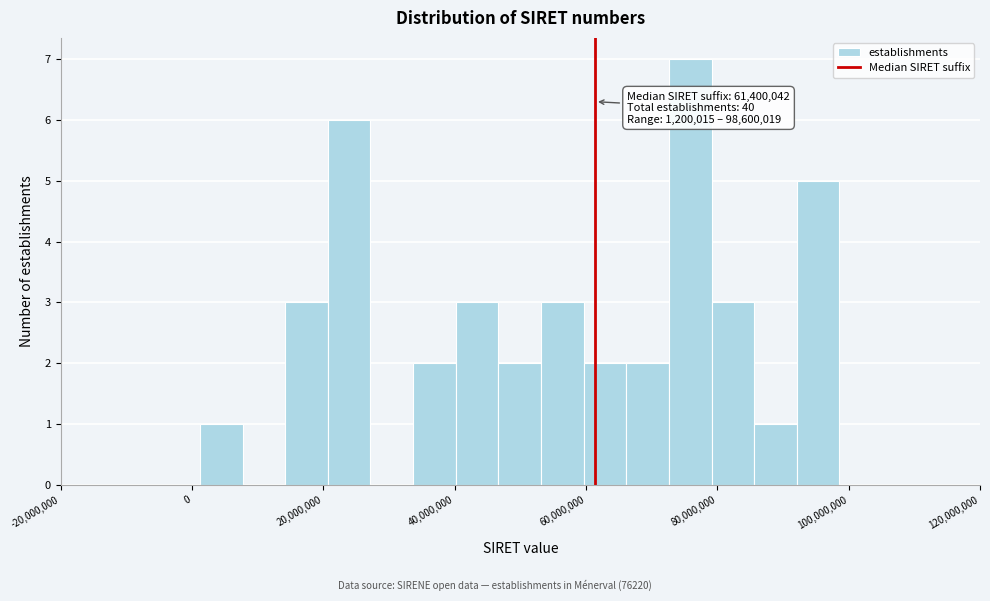

Around what value on the x-axis is the tallest bar? Give the approximate position of its centre, as read against the axis.

76000000